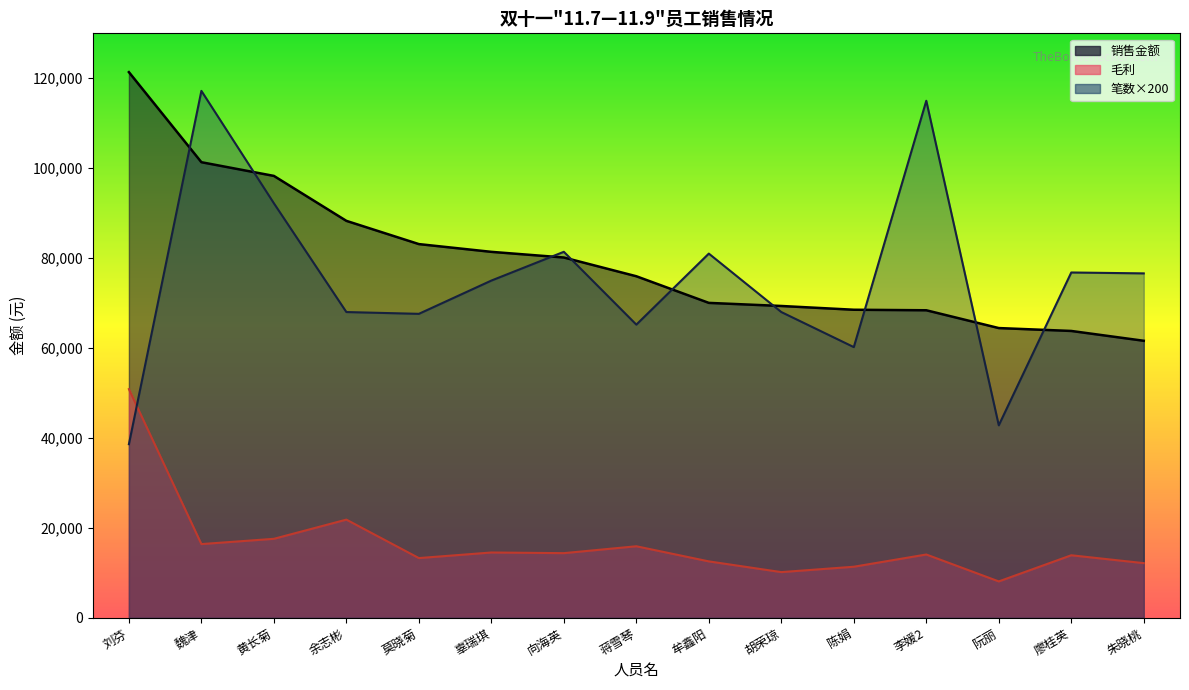

How many lines are shown in the chart?

3